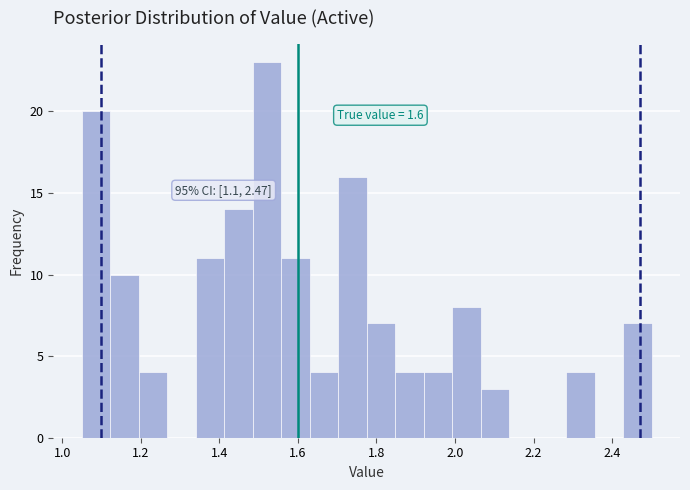

Read against the x-axis, roughly where is the centre of the tallest bar?

1.52